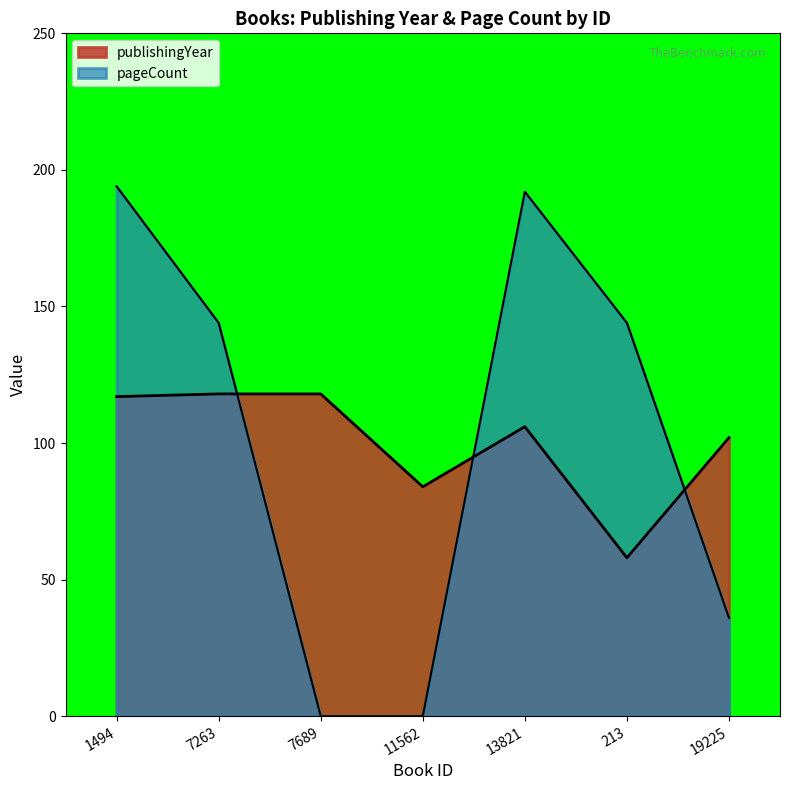

At how many categories does at least one series exceed 53?

7